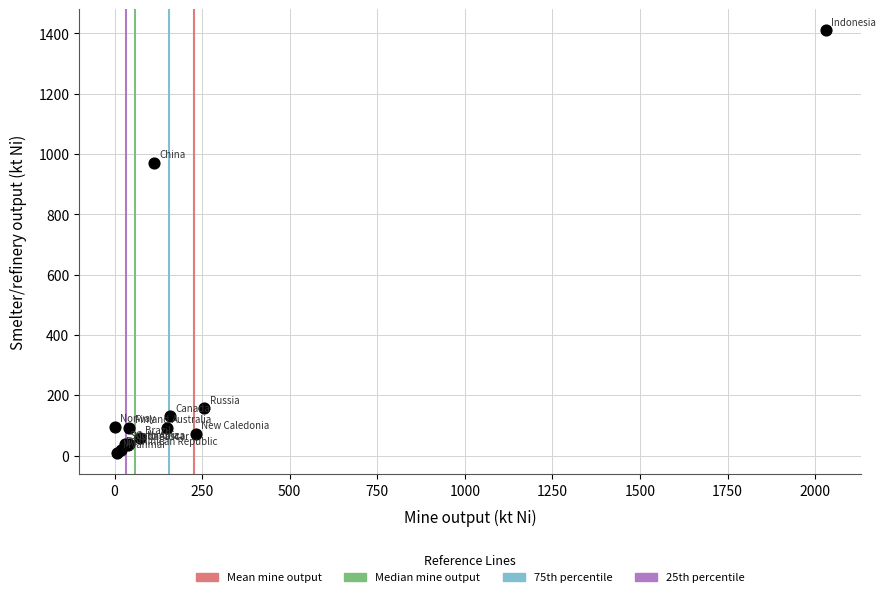

What Y value in the scatter plot is closest to 709?

970.0